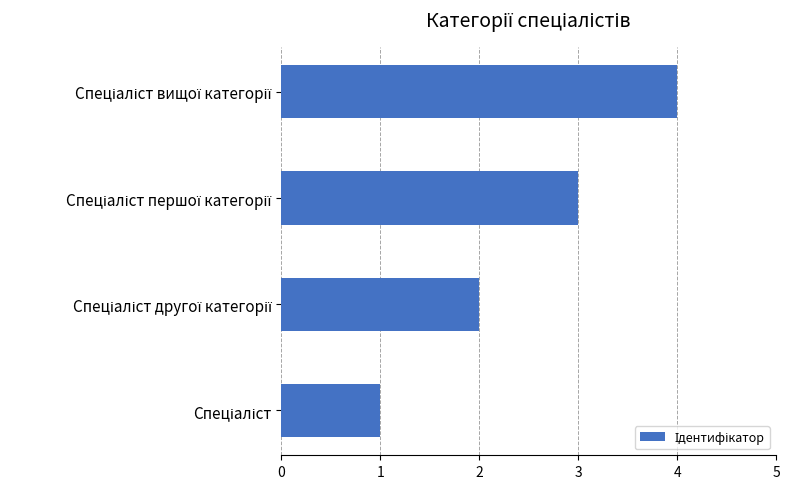

How many series are shown in this chart?

1